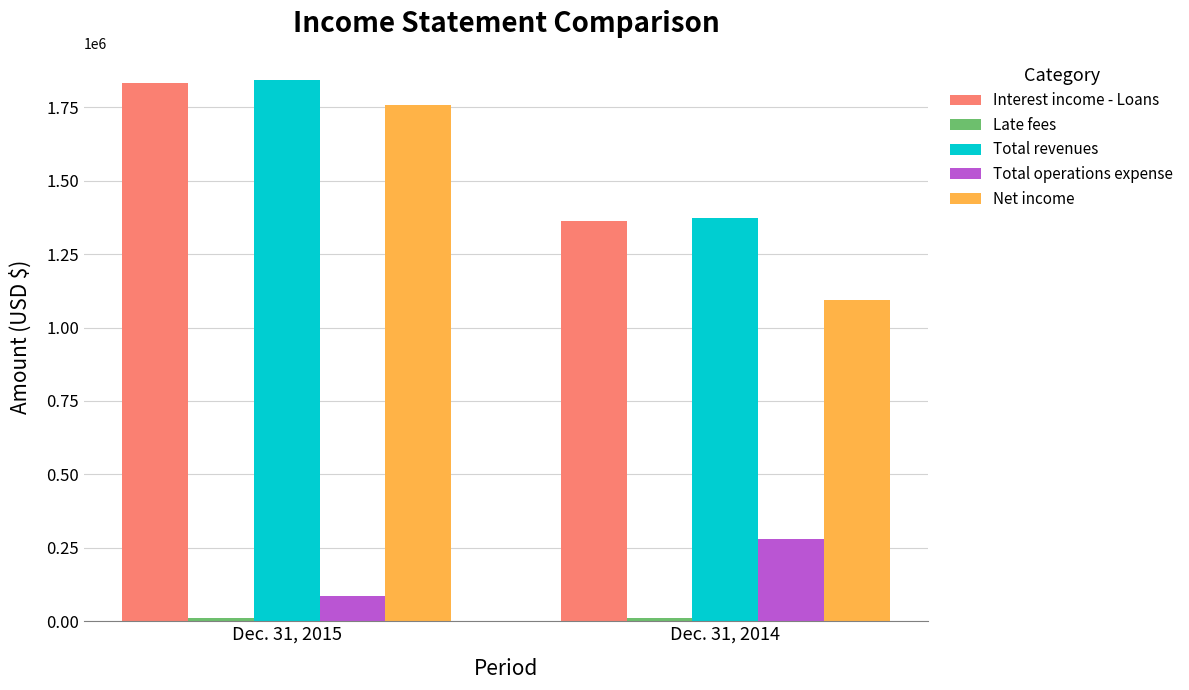

At which label does Net income reach its minimum?

Dec. 31, 2014